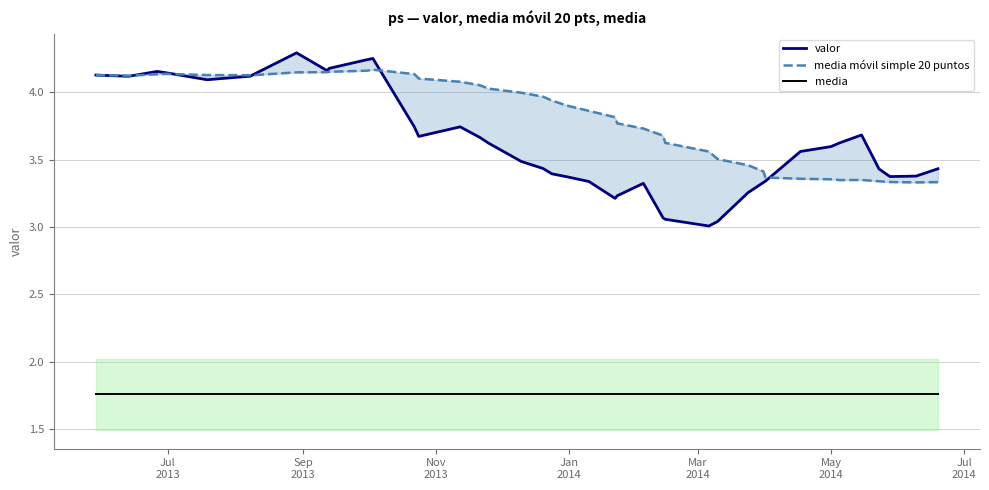

List the series in order of their peak value, lowest first.

media, media móvil simple 20 puntos, valor